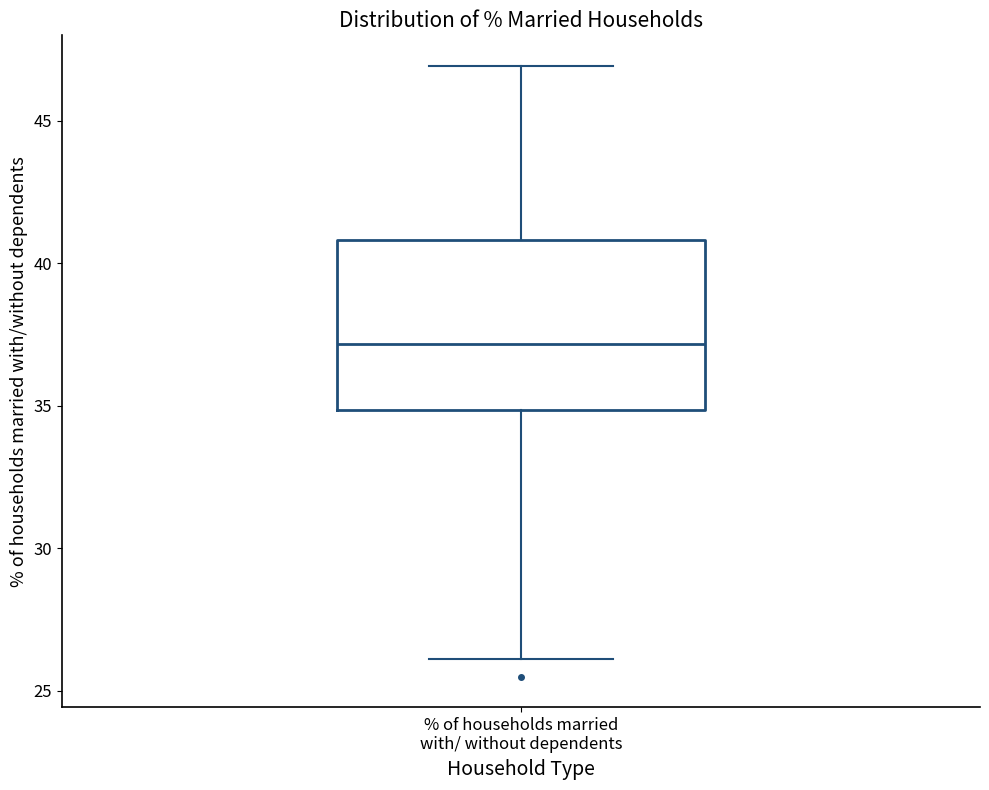

Read this box plot against the y-axis: the position of the median line, the range covered by the box, and the ends of both whiskers. The values are not printed on the chart, so give them approximately, as read against the axis.

median 37, box 35 to 41, whiskers 26 to 47